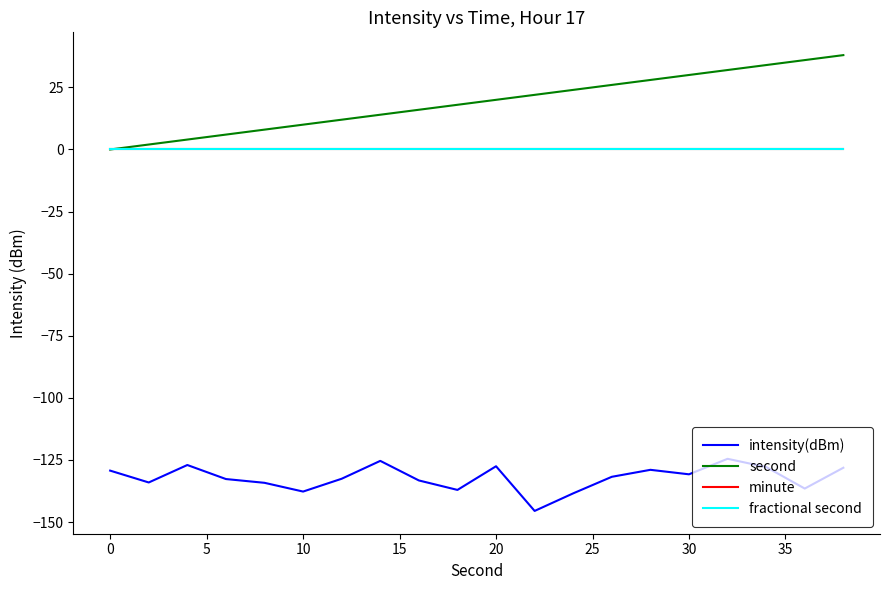

Reading left to right, extract all data points from this chart.

intensity(dBm): -129.3	-134.1	-127.1	-132.7	-134.2	-137.7	-132.6	-125.4	-133.3	-137.1	-127.6	-145.5	-138.5	-131.8	-129.0	-130.8	-124.6	-127.9	-136.5	-128.2
second: 0.0	2.0	4.0	6.0	8.0	10.0	12.0	14.0	16.0	18.0	20.0	22.0	24.0	26.0	28.0	30.0	32.0	34.0	36.0	38.0
minute: 0.0	0.0	0.0	0.0	0.0	0.0	0.0	0.0	0.0	0.0	0.0	0.0	0.0	0.0	0.0	0.0	0.0	0.0	0.0	0.0
fractional second: 0.0	0.0	0.0	0.0	0.0	0.0	0.0	0.0	0.0	0.0	0.0	0.0	0.0	0.0	0.0	0.0	0.0	0.0	0.0	0.0